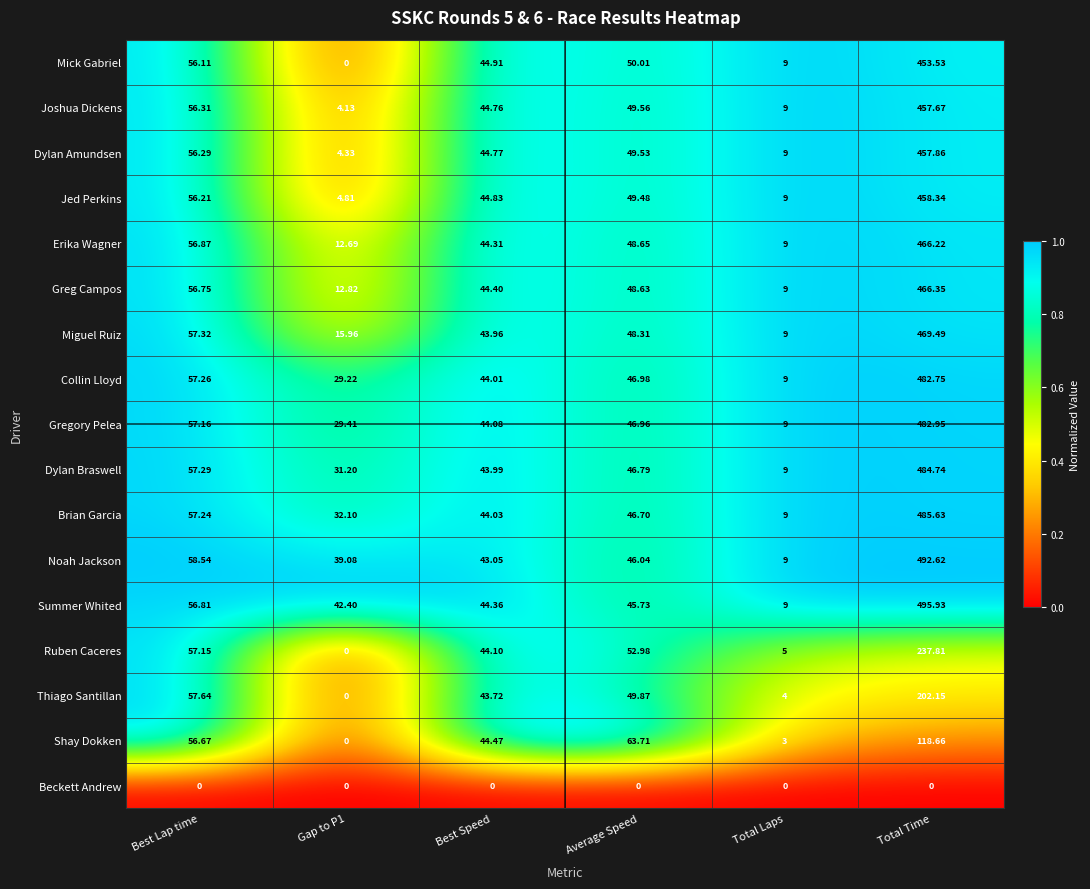

Rank the series at Best Speed from highest to lowest value.

Mick Gabriel, Jed Perkins, Dylan Amundsen, Joshua Dickens, Shay Dokken, Greg Campos, Summer Whited, Erika Wagner, Ruben Caceres, Gregory Pelea, Brian Garcia, Collin Lloyd, Dylan Braswell, Miguel Ruiz, Thiago Santillan, Noah Jackson, Beckett Andrew